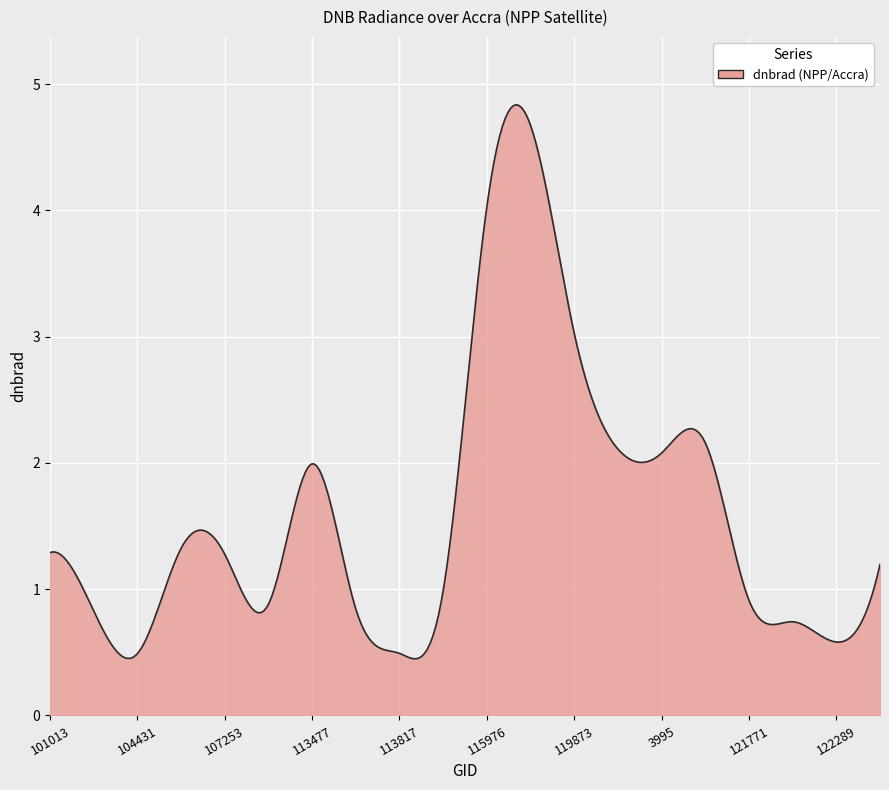

What is the maximum value shown in the chart?

4.8